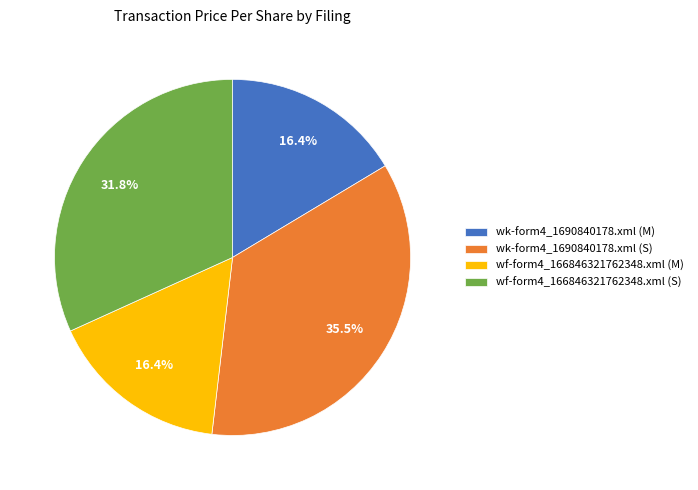

Count the number of slices in the pie.

4